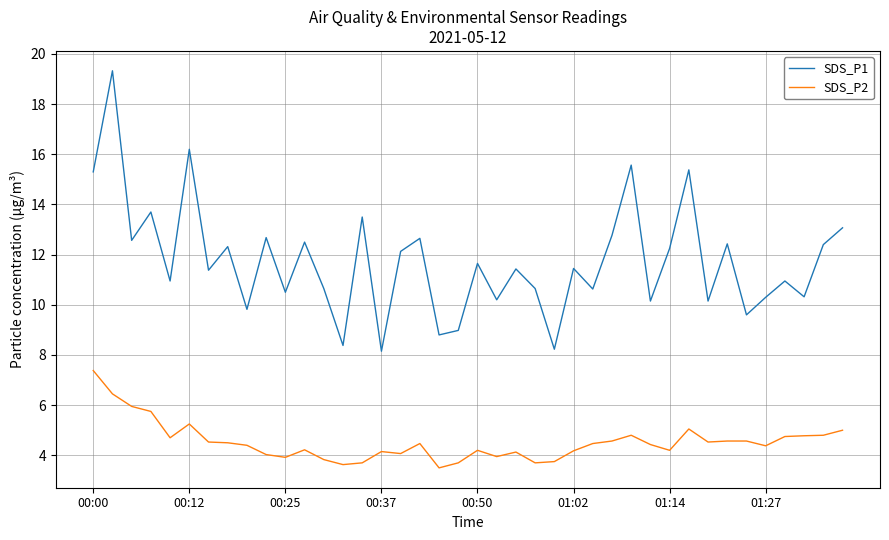

Which series has the largest range (max minus min)?

SDS_P1